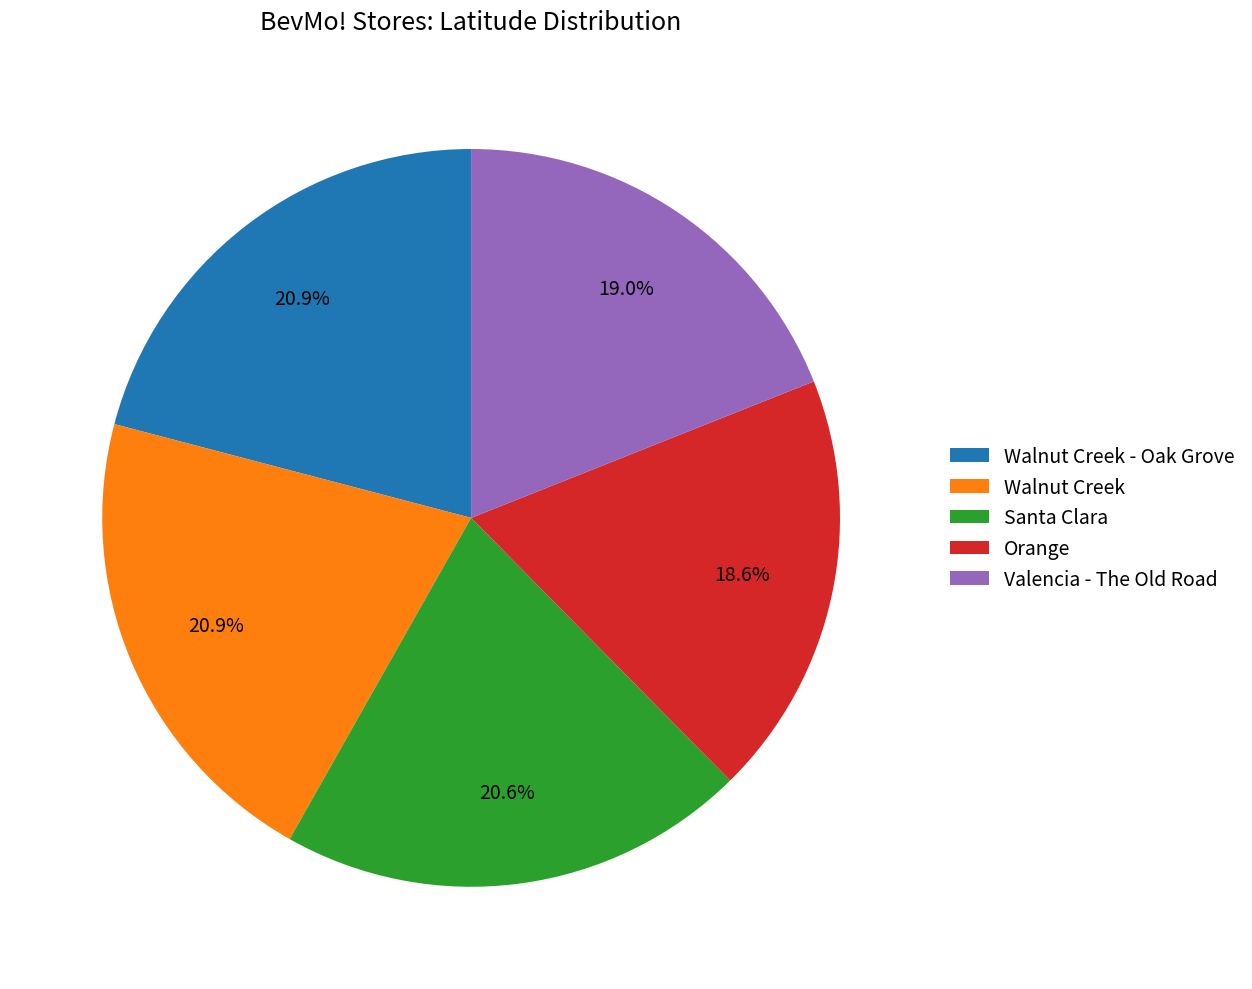

Which has a higher value, Santa Clara or Orange?

Santa Clara